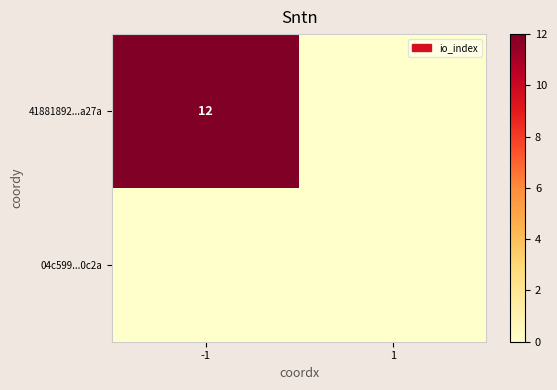

True or false: 41881892...a27a has a value of 12 at -1.

True